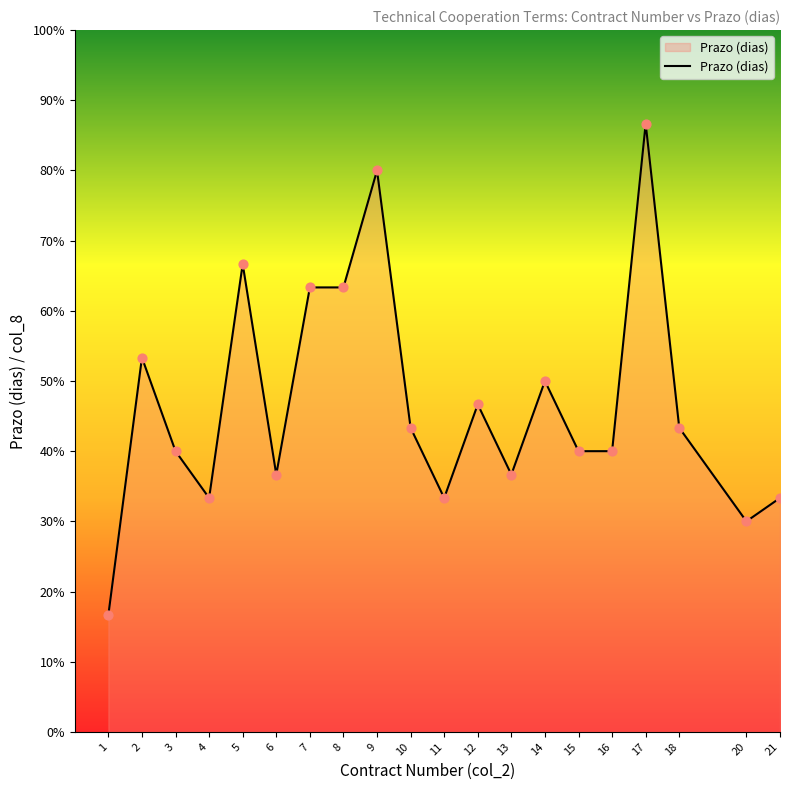

Is this an area chart (filled region under the line)?

Yes